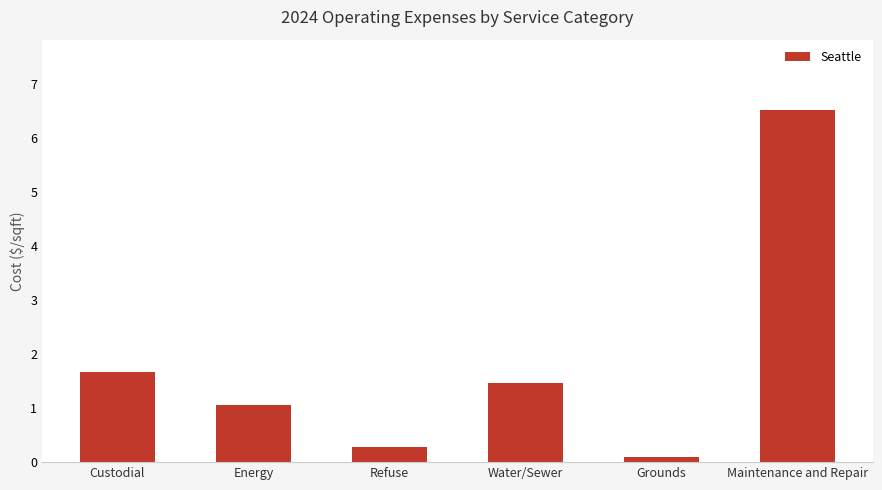

Reading left to right, transcribe all the data shown in this chart.

1.7	1.1	0.3	1.5	0.1	6.5